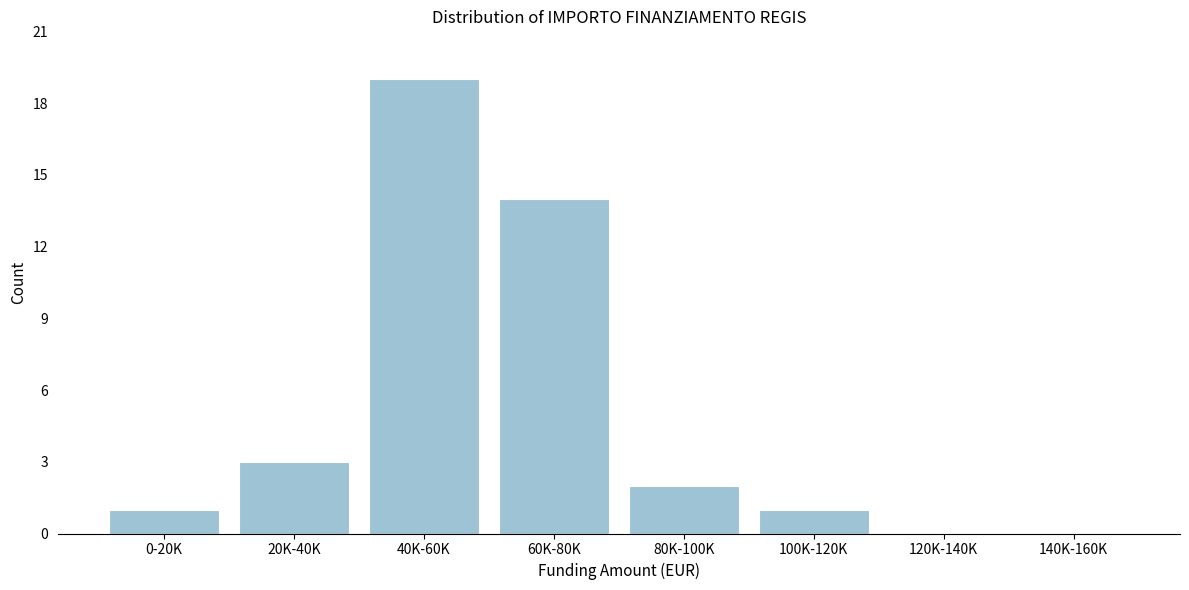

Reading left to right, list all the values displayed in this chart.

0-20K=1	20K-40K=3	40K-60K=19	60K-80K=14	80K-100K=2	100K-120K=1	120K-140K=0	140K-160K=0